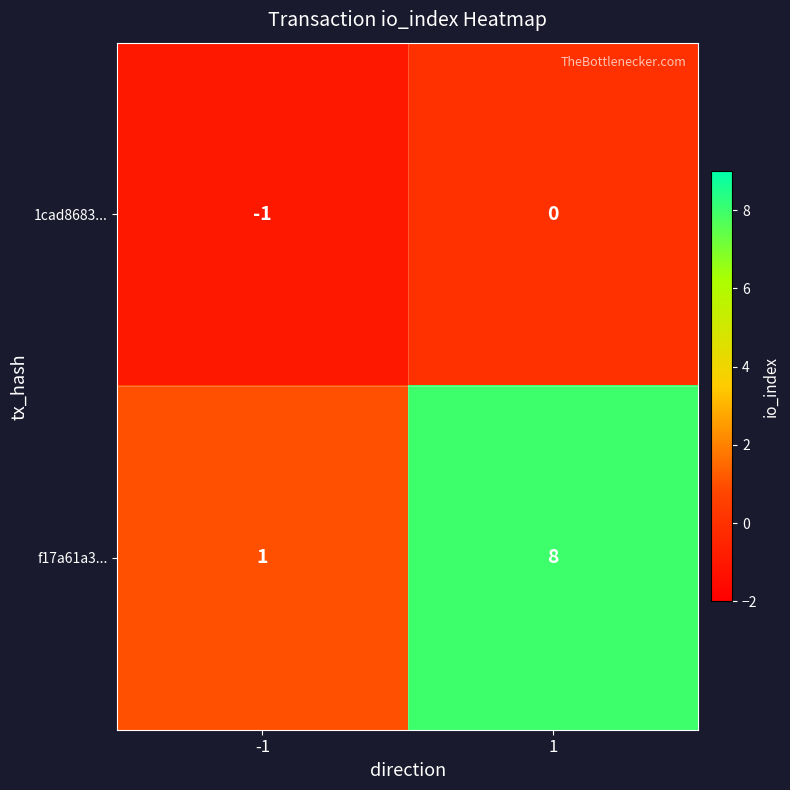

What value does the f17a61a3... series have at 1?

8